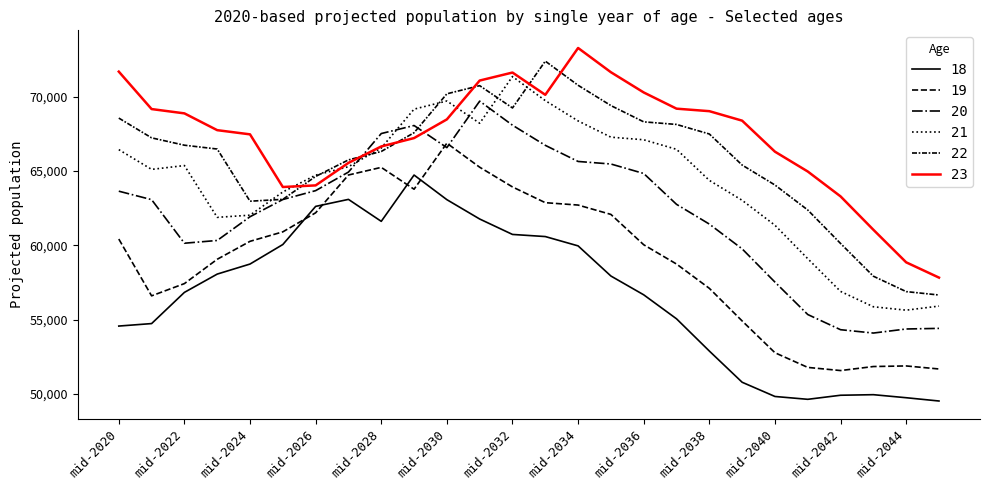

Between which two adjacent categories do 20 and 22 first intersect?

mid-2027 and mid-2028